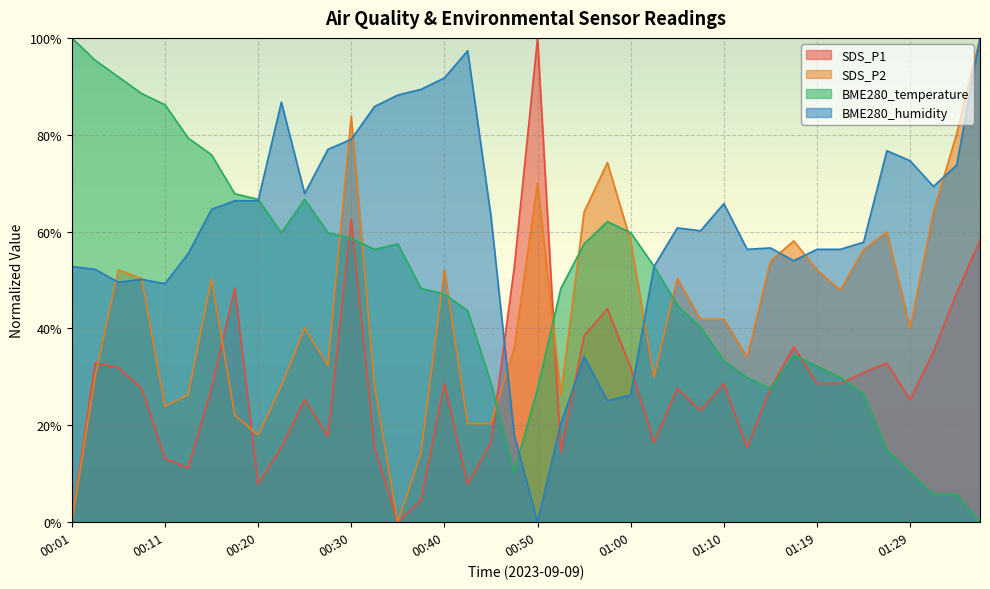

At which category does BME280_temperature reach its first local peak?

00:25